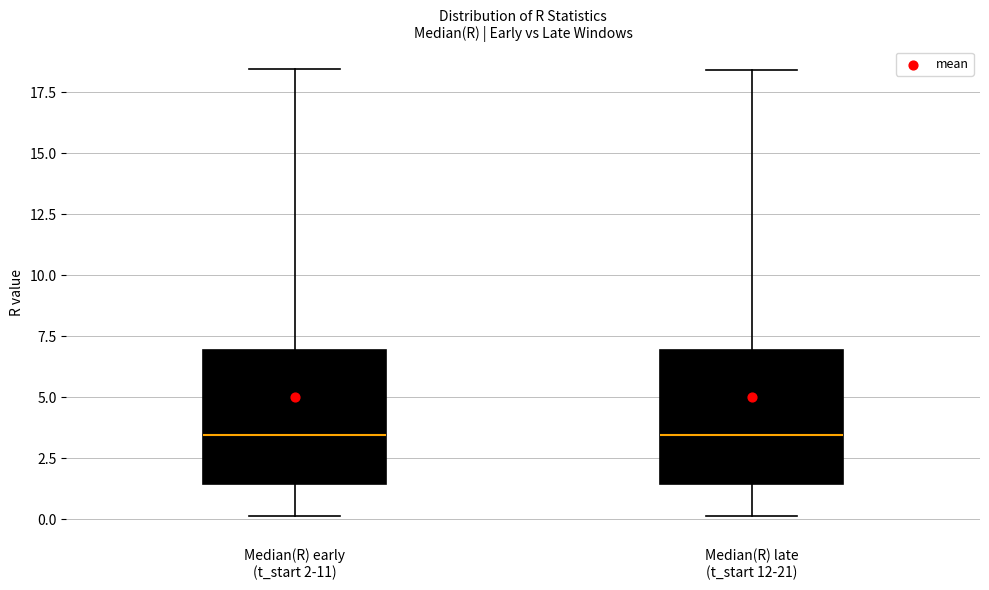

Where does the upper whisker of the box for Median(R) late (t_start 12-21) end on the y-axis? The values are not printed on the chart, so give them approximately, as read against the axis.

18.5